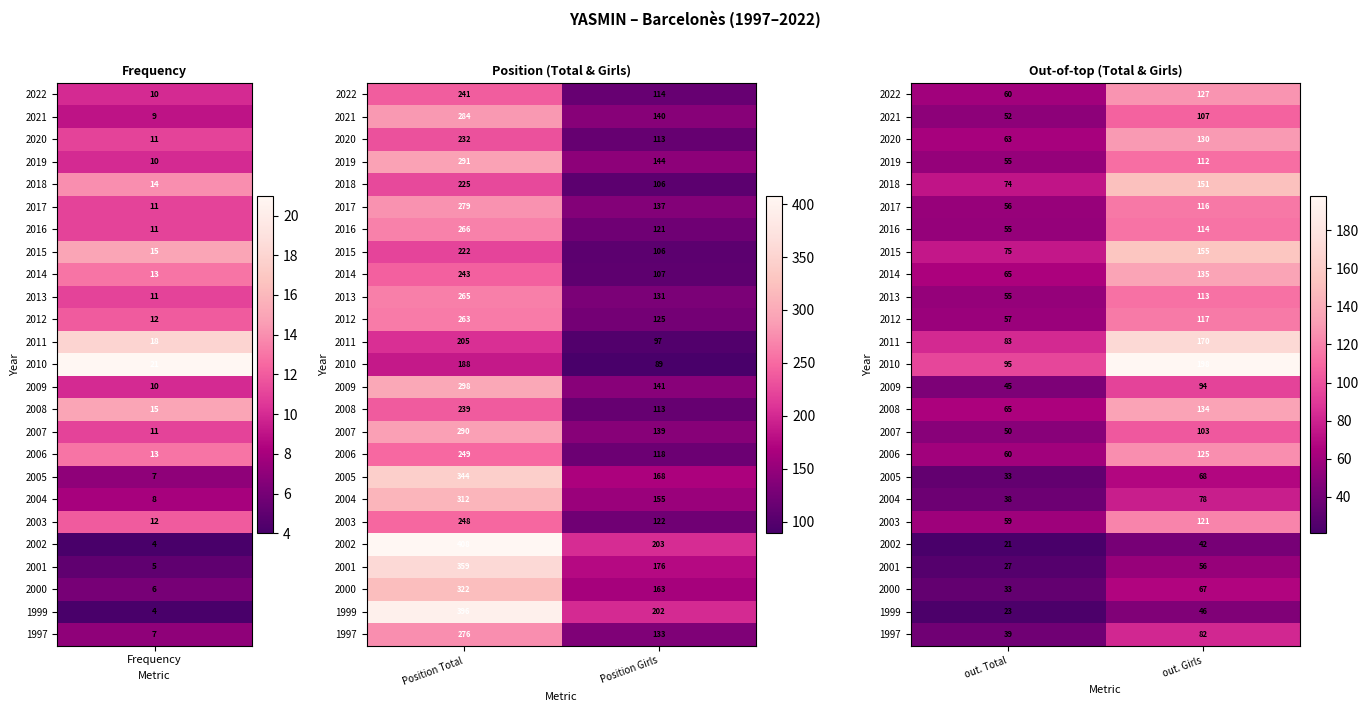

Which label corresponds to the smallest value in the chart?

out. Total